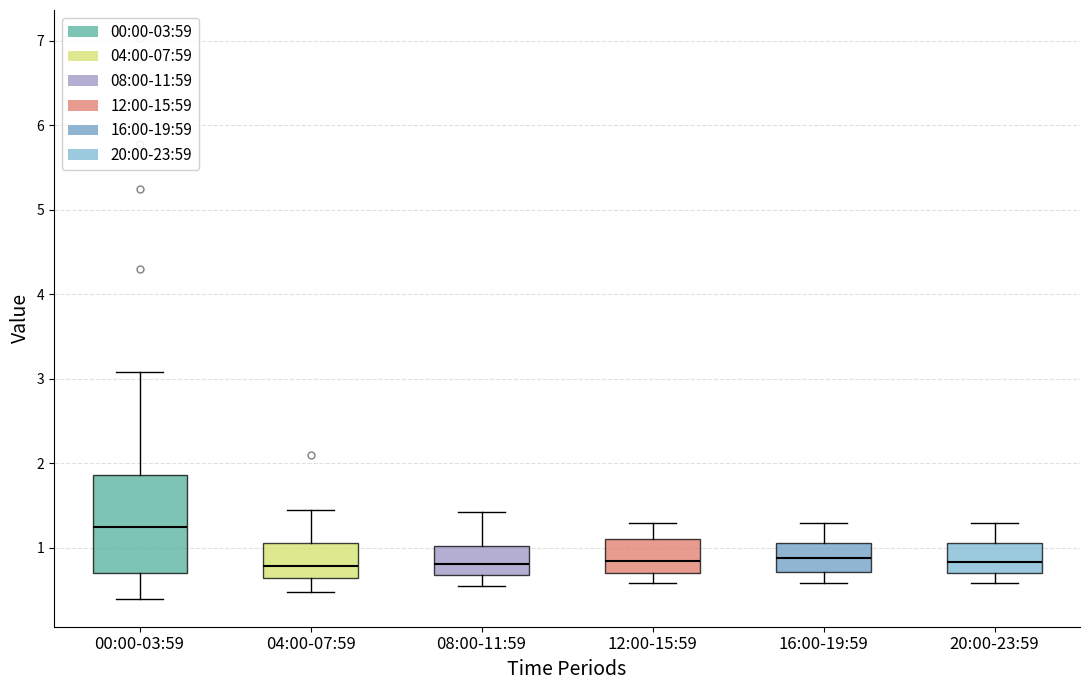

Reading left to right, read every box against the y-axis: the position of its median line, the range the box covers, and the ends of its whiskers. The values are not printed on the chart, so give them approximately, as read against the axis.

00:00-03:59: median 1.3, box 0.7 to 1.9, whiskers 0.4 to 3.1
04:00-07:59: median 0.8, box 0.6 to 1.1, whiskers 0.5 to 1.5
08:00-11:59: median 0.8, box 0.7 to 1.0, whiskers 0.6 to 1.4
12:00-15:59: median 0.9, box 0.7 to 1.1, whiskers 0.6 to 1.3
16:00-19:59: median 0.9, box 0.7 to 1.1, whiskers 0.6 to 1.3
20:00-23:59: median 0.8, box 0.7 to 1.1, whiskers 0.6 to 1.3